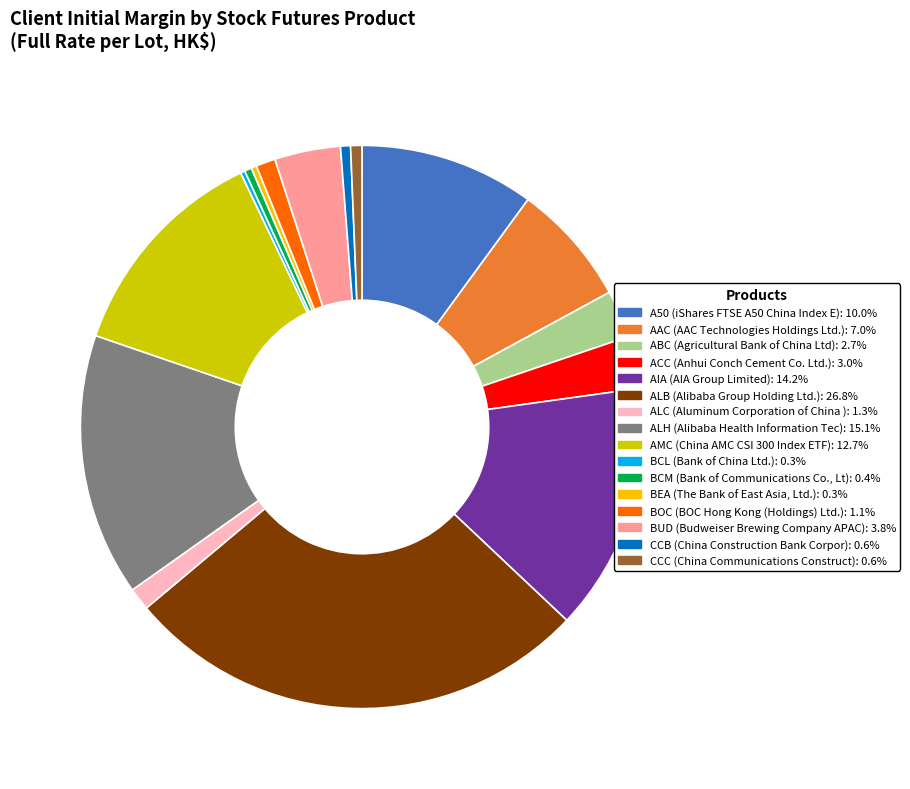

Combined, do ALH and BEA account for over 50%?

No